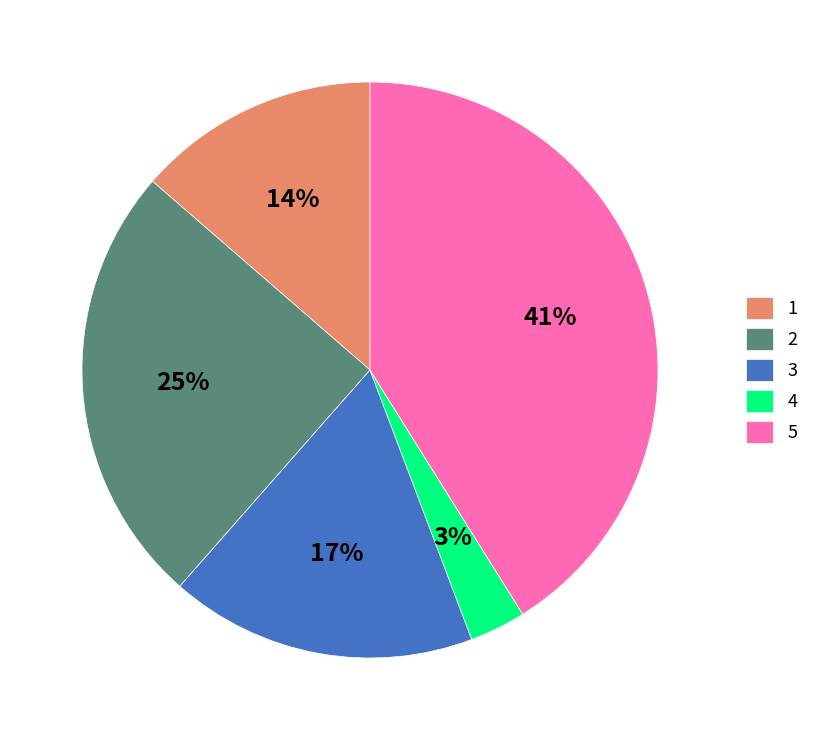

How many slices are in this pie chart?

5